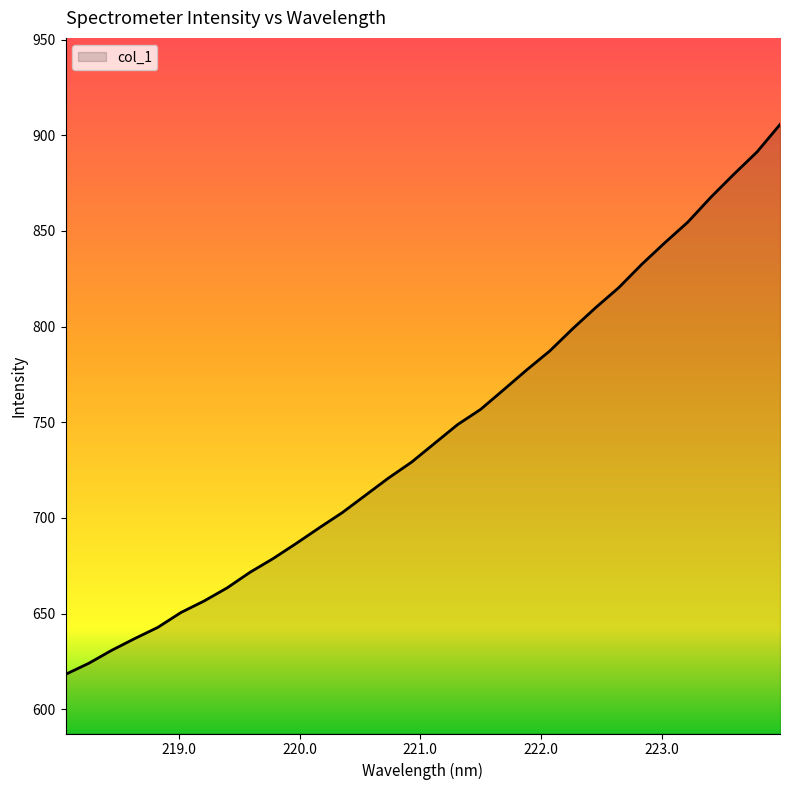

What is the difference between the maximum and minimum values?

287.3